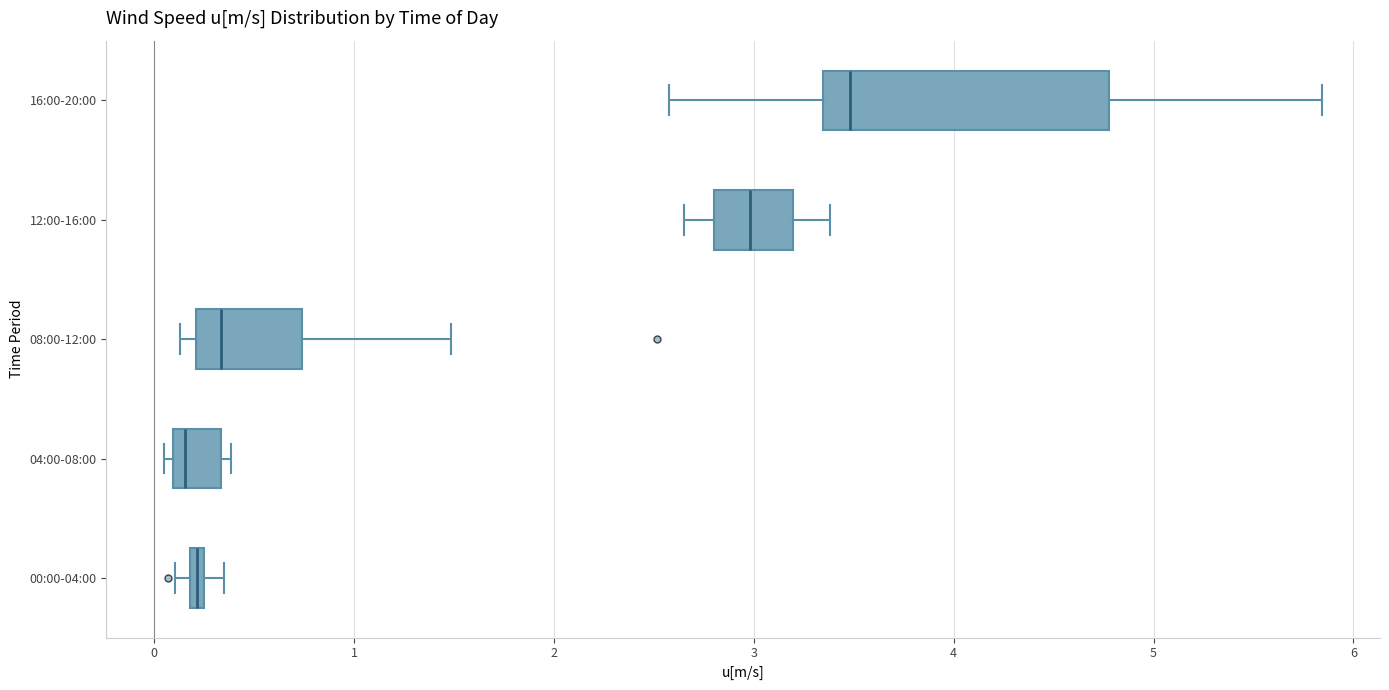

Which box is the widest, from its left edge to its right edge?

16:00-20:00